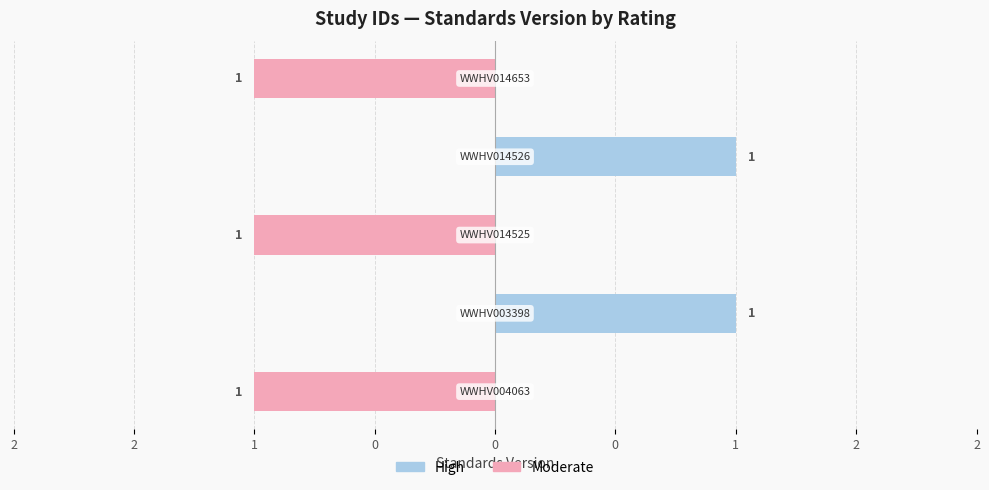

Which series has the largest range (max minus min)?

Moderate